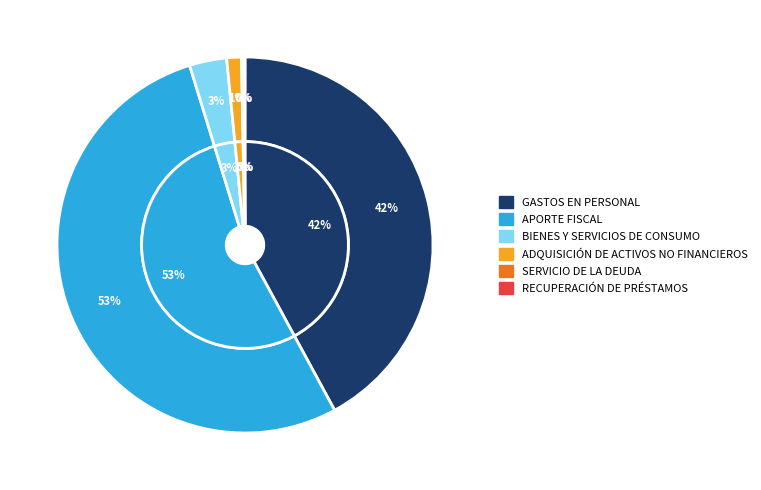

Which slice is the smallest?

RECUPERACIÓN DE PRÉSTAMOS